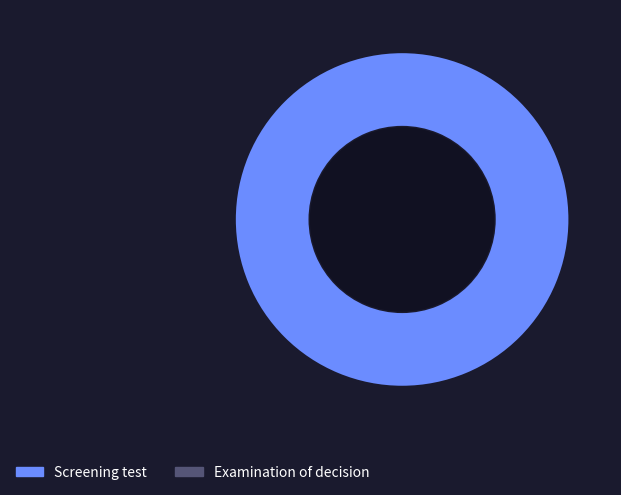

Does any single category account for the majority?

Yes